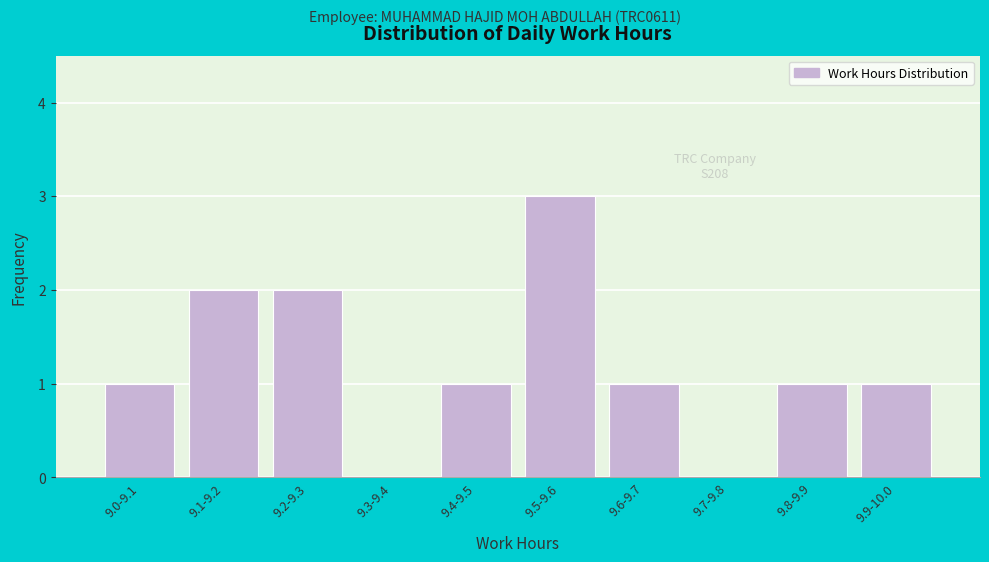

Reading right to left, list all the values displayed in this chart.

9.9-10.0=1	9.8-9.9=1	9.7-9.8=0	9.6-9.7=1	9.5-9.6=3	9.4-9.5=1	9.3-9.4=0	9.2-9.3=2	9.1-9.2=2	9.0-9.1=1